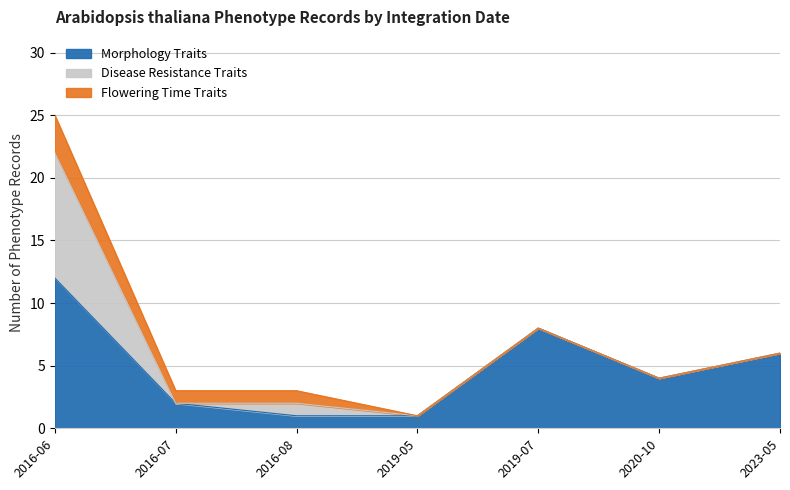

At which label does Morphology Traits reach its minimum?

2016-08